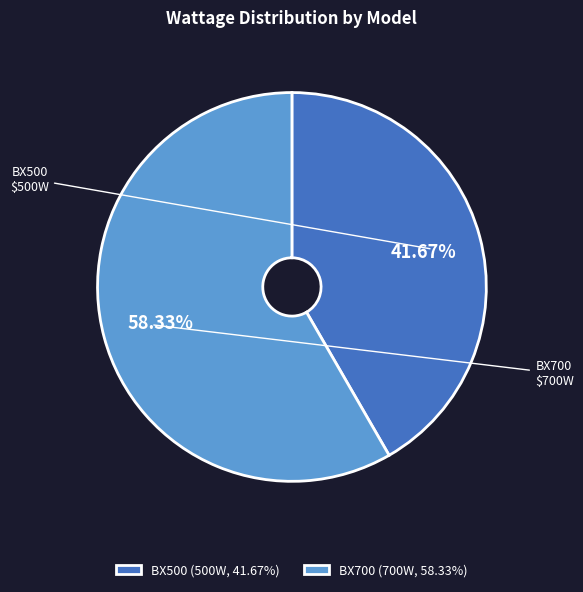

Is there a majority slice in this chart?

Yes